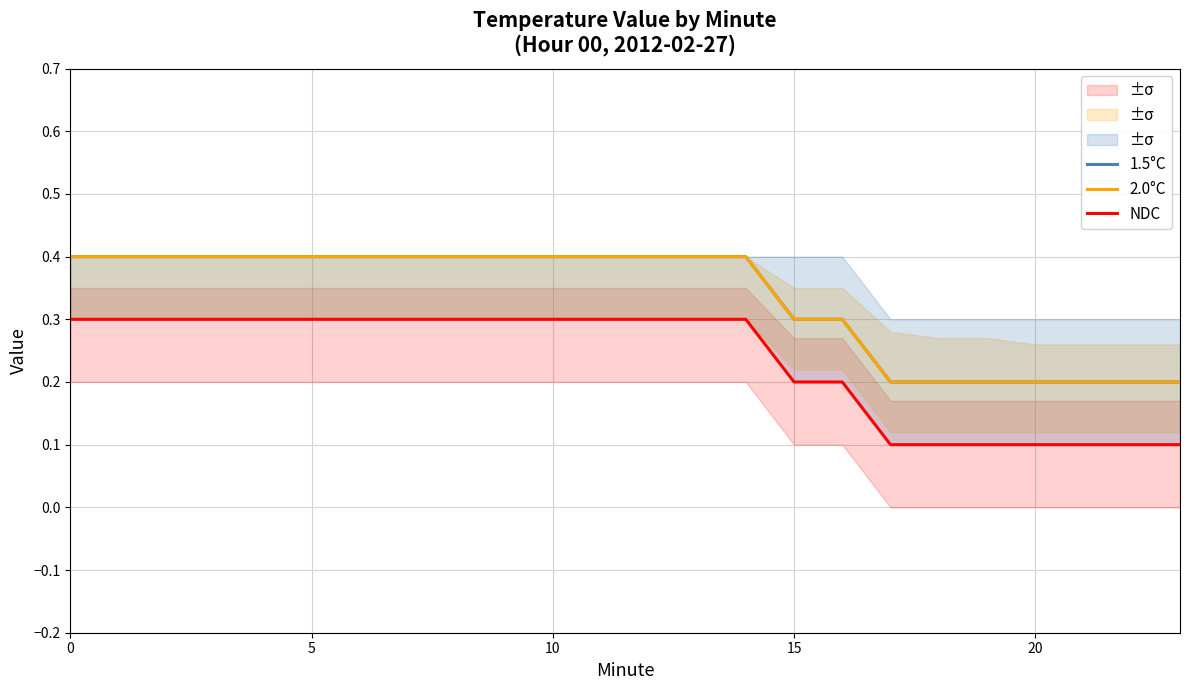

True or false: 2.0°C and 1.5°C intersect in this chart.

False